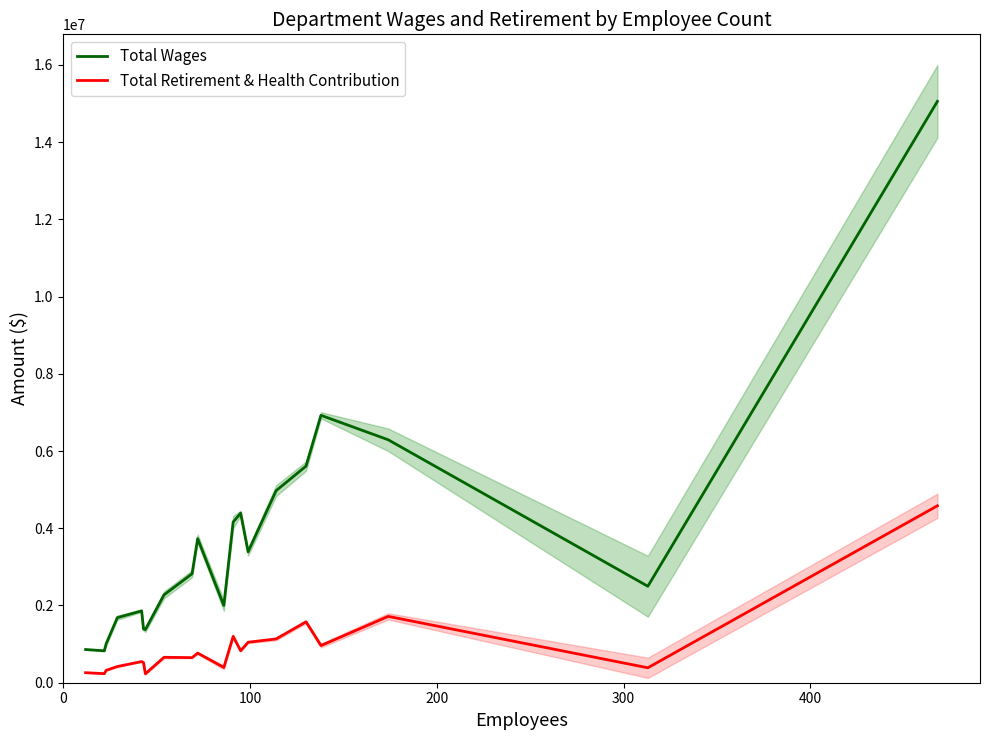

True or false: Total Retirement & Health Contribution and Total Wages cross at least once.

False